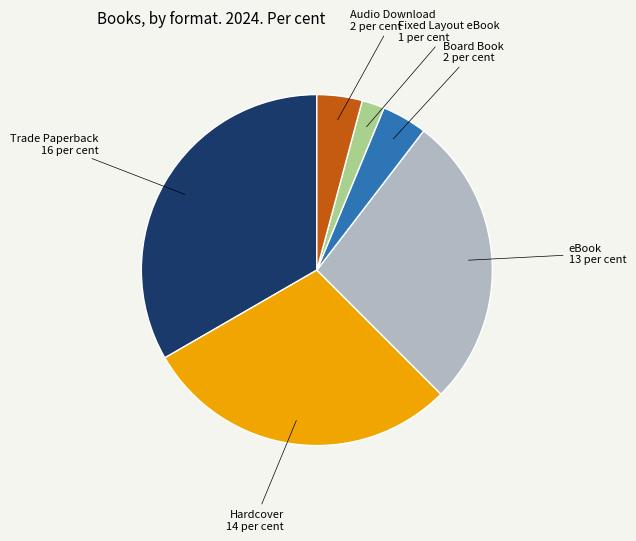

Is there a majority slice in this chart?

No